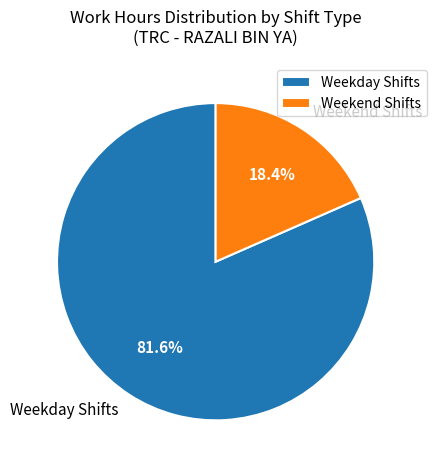

How many segments does this pie chart have?

2